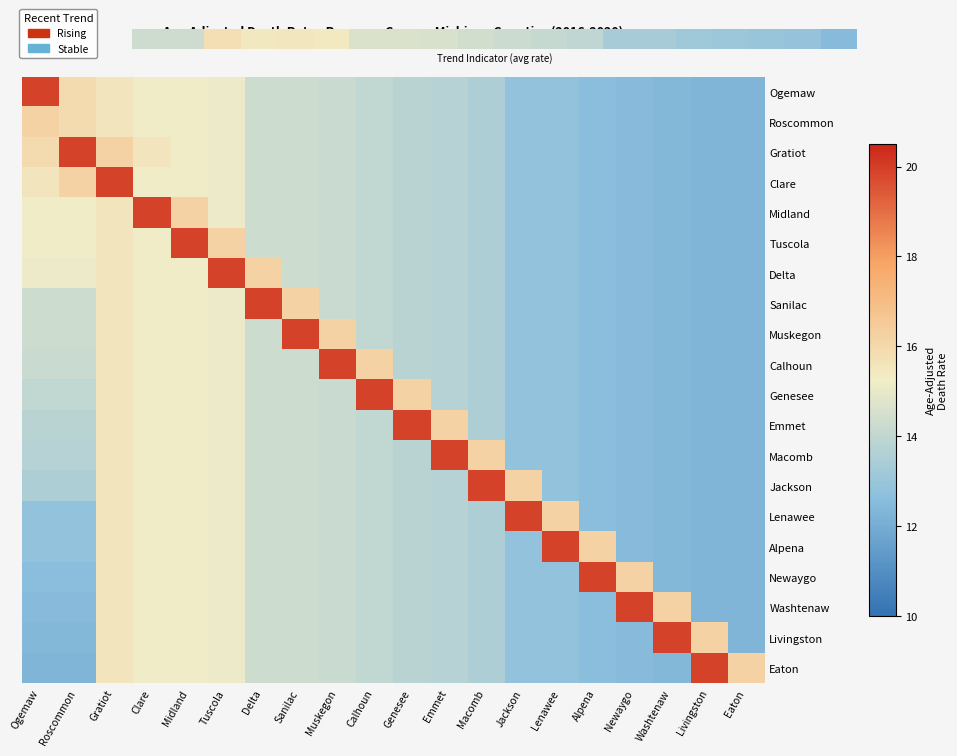

At which category is the sum across all series the highest?

Gratiot